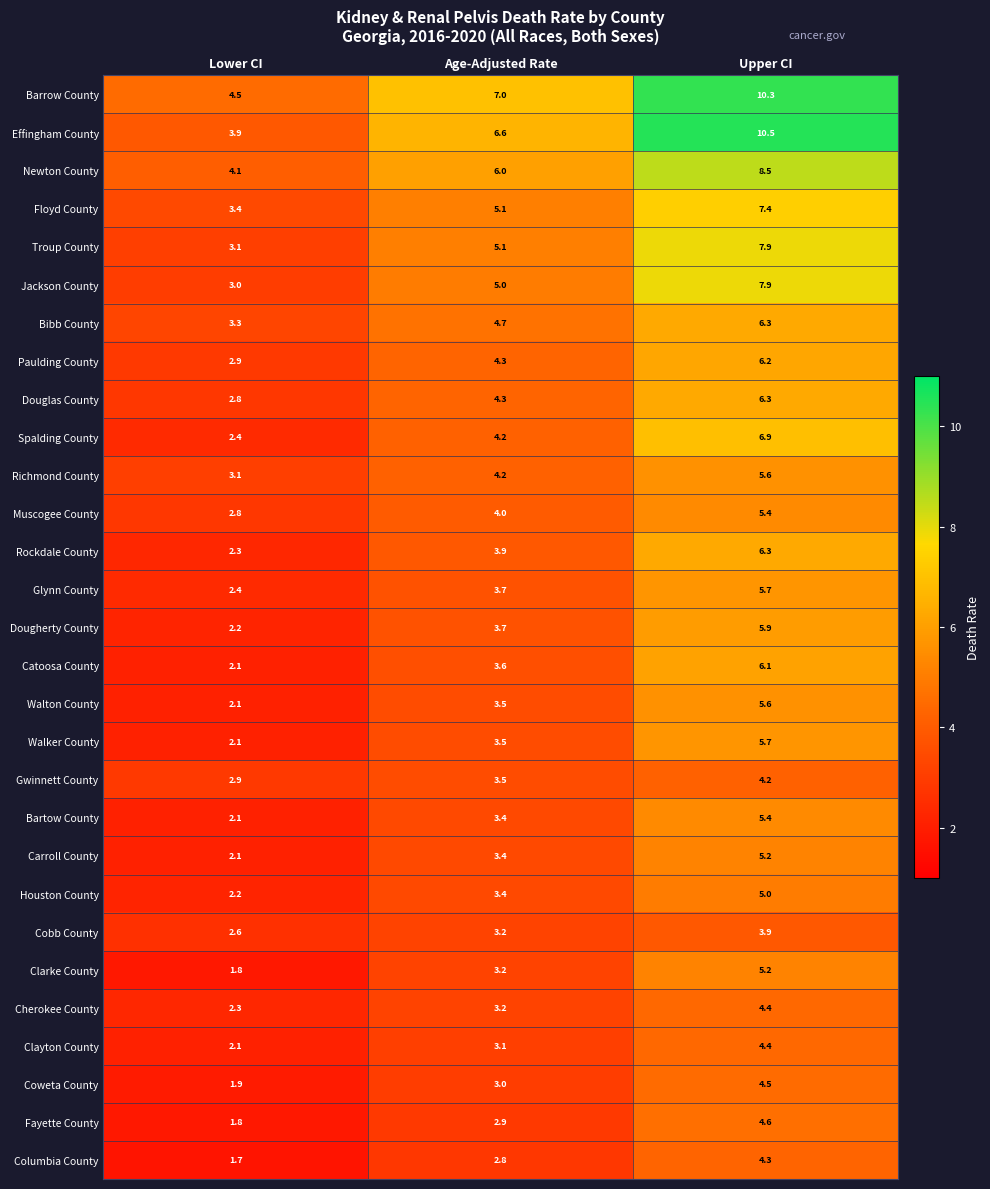

Read the Clarke County value at Lower CI.

1.8